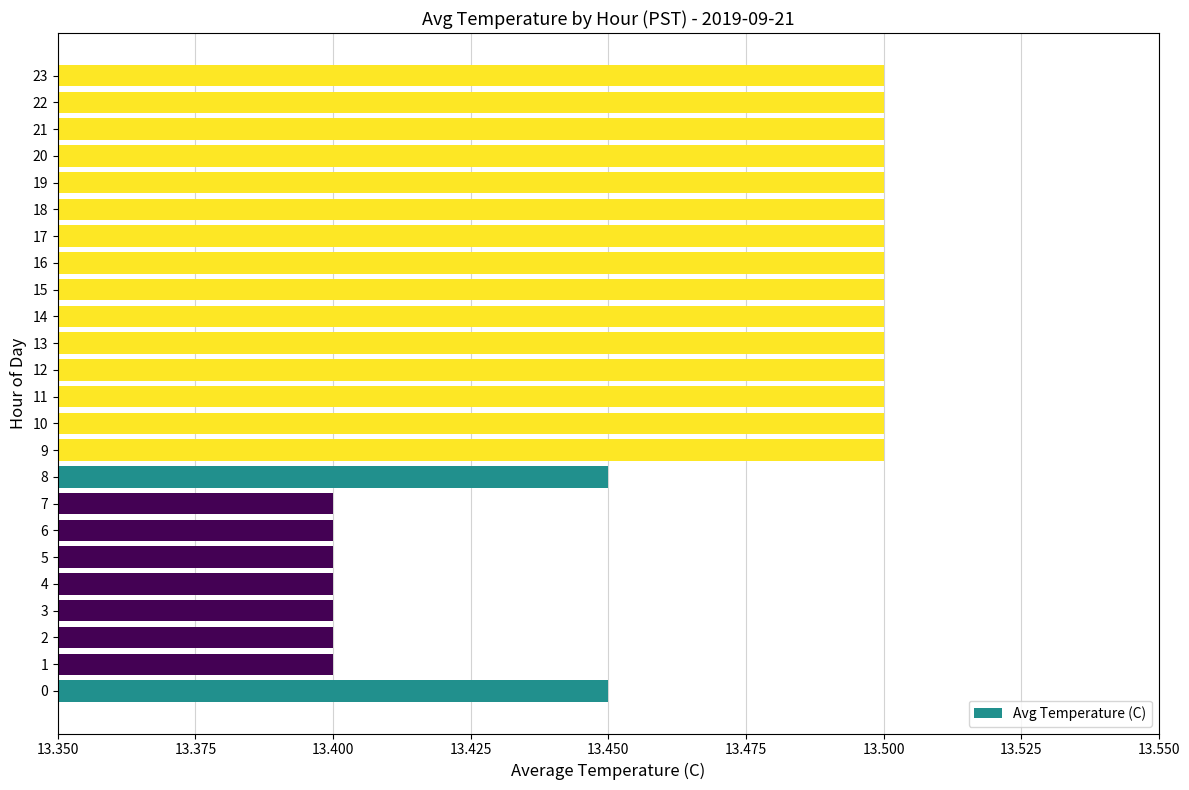

What is the sum of the values at 18 and 23?

27.0